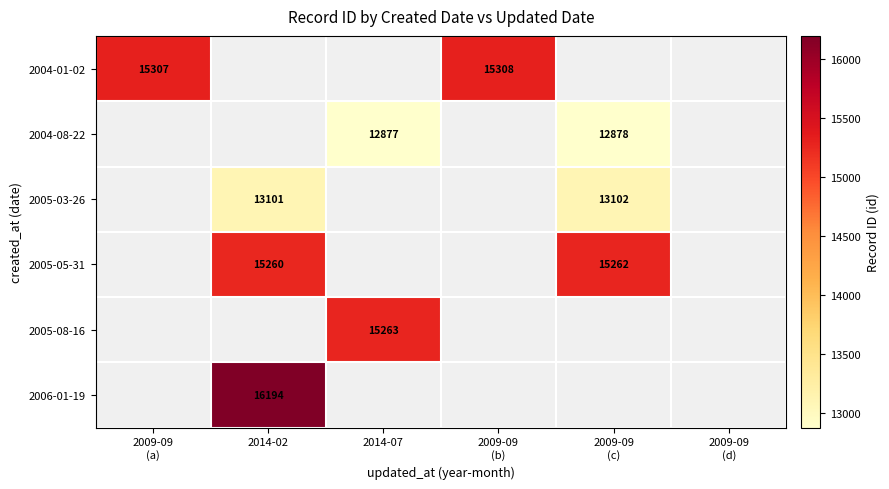

The 2004-08-22 series shows 12877 at 2014-07. True or false?

True